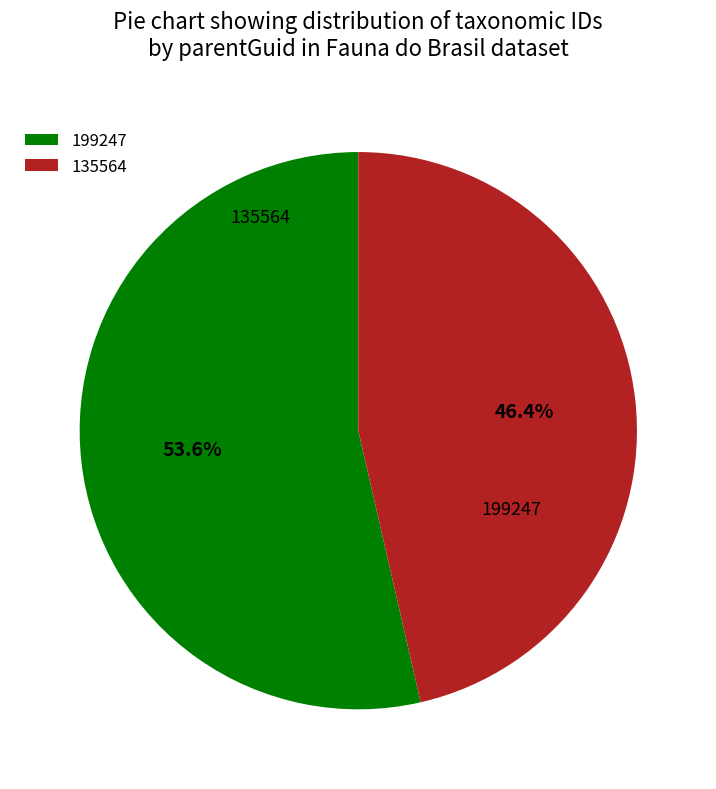

Which category has the biggest portion of the pie?

199247